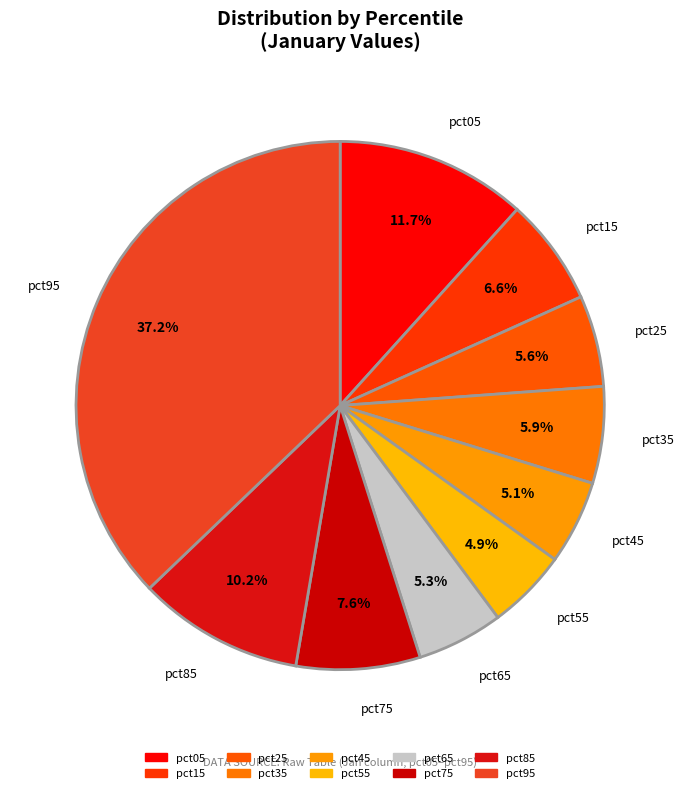

How much of the chart is everything except pct75?

92.4%